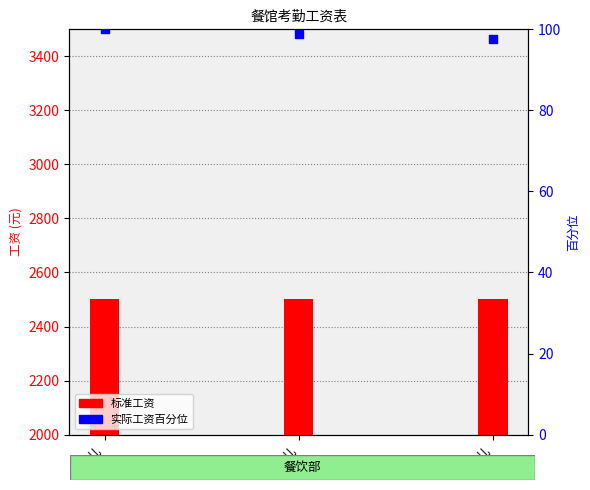

Which series reaches the maximum Y coordinate?

标准工资